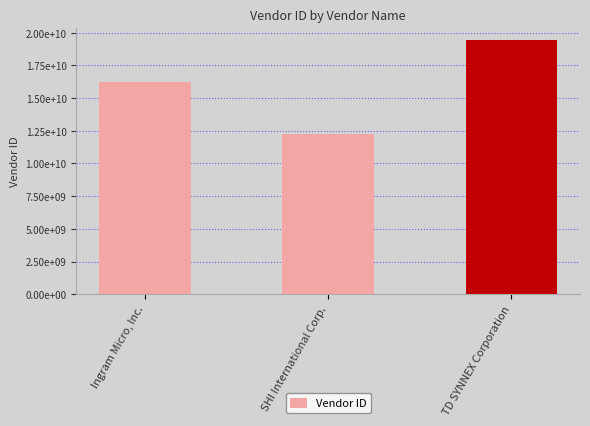

What is the average value?

15957857948